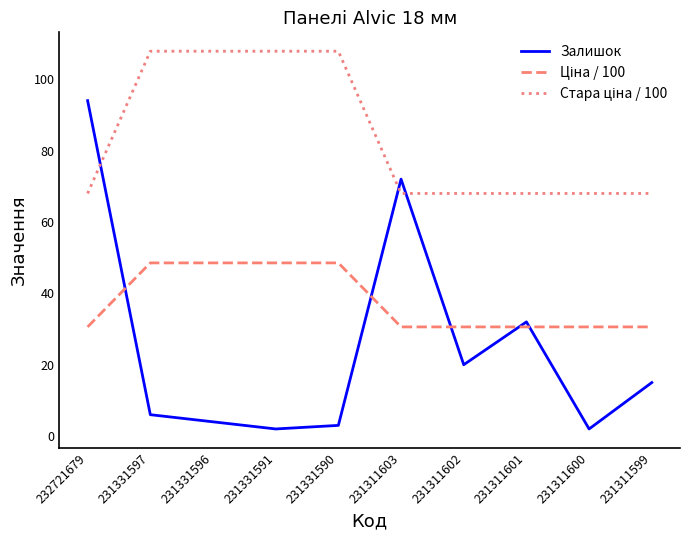

How many categories are shown in the chart?

10